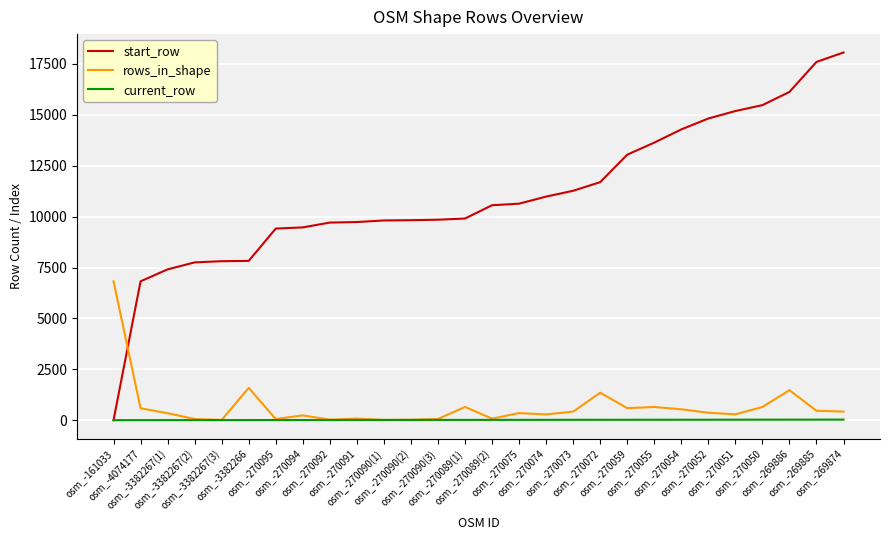

What is the maximum value shown in the chart?

18060